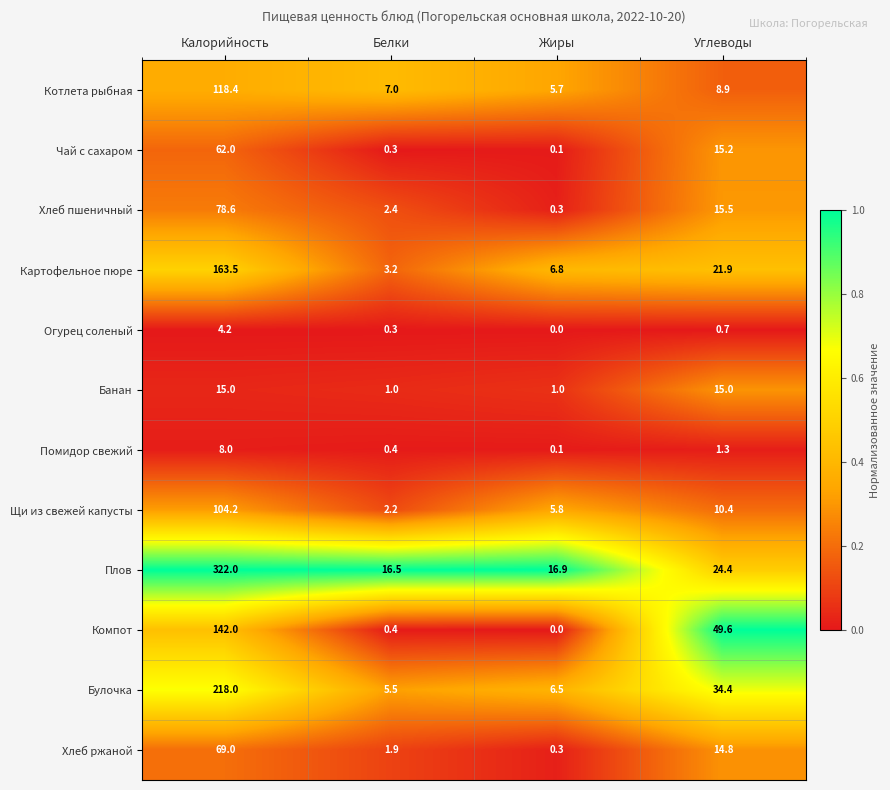

What is the spread (max minus min) of values at Жиры?

16.9